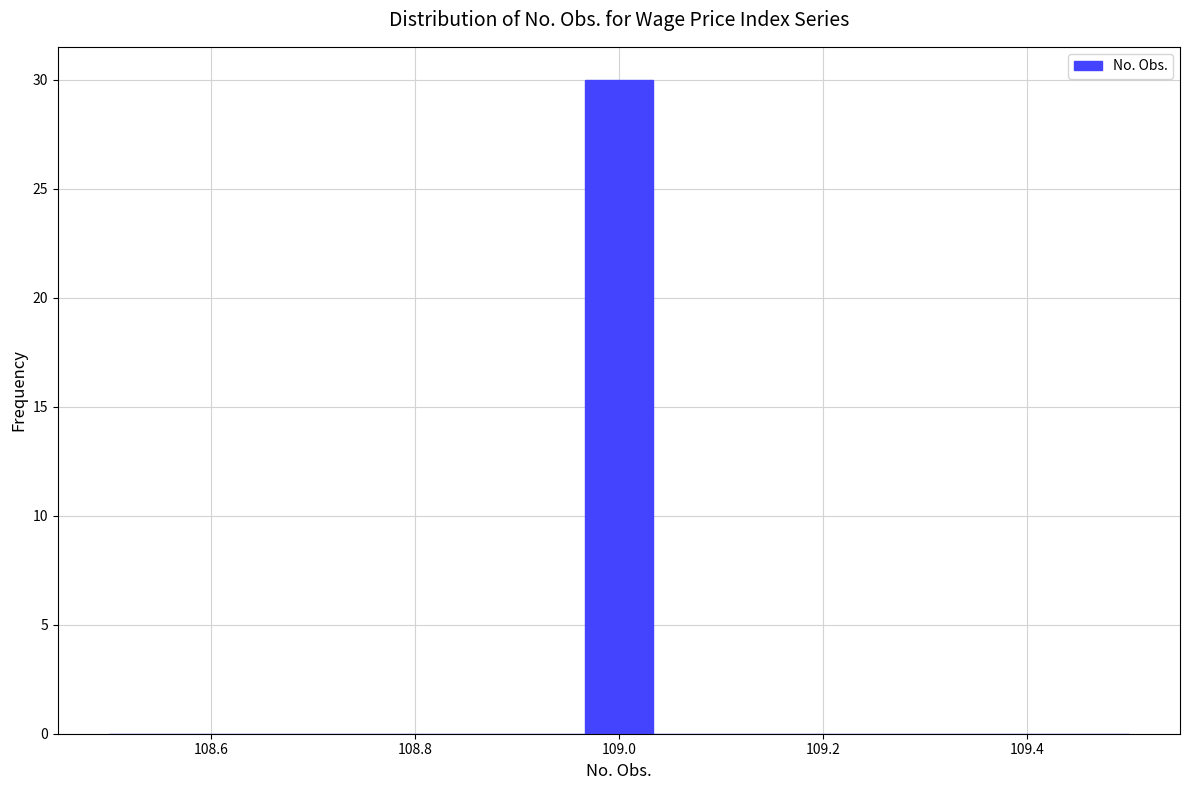

Around what value on the x-axis is the tallest bar? Give the approximate position of its centre, as read against the axis.

109.00